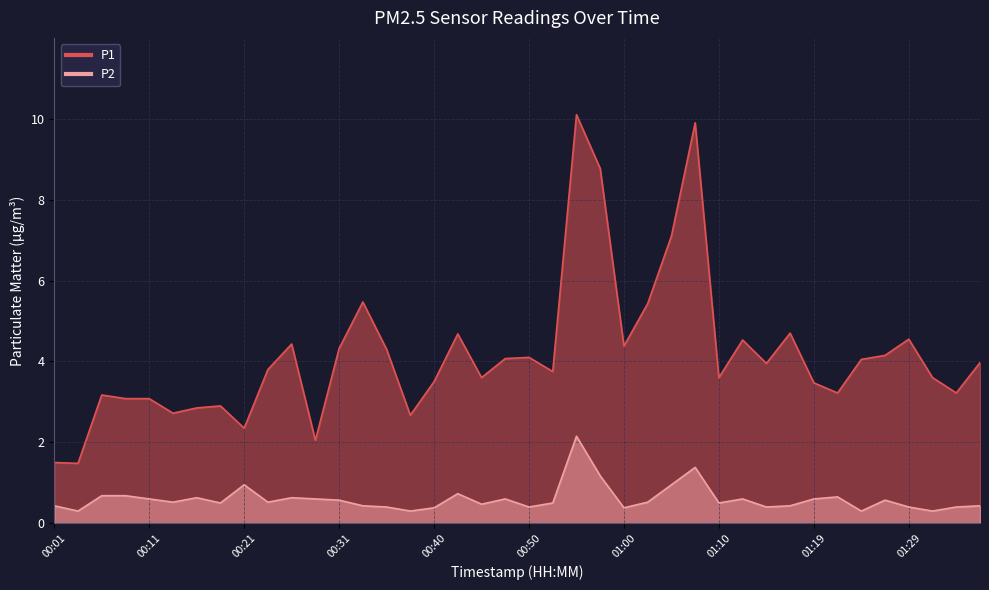

Between 00:57 and 01:02, which series saw the biggest shift?

P1